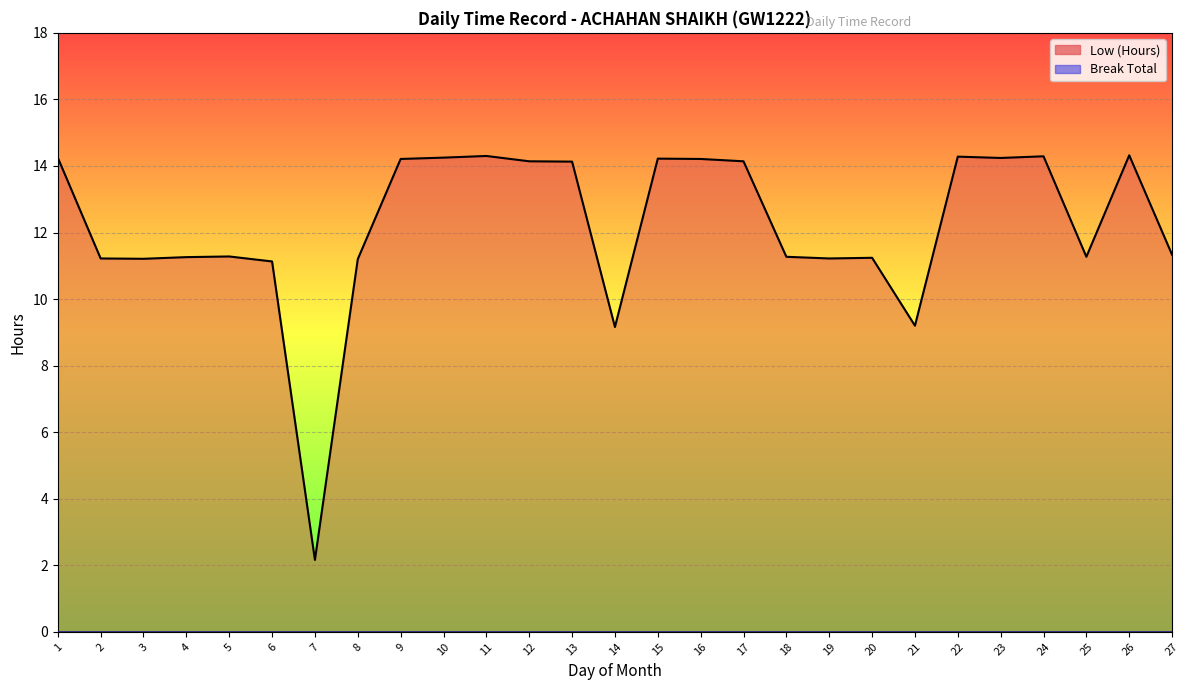

The chart shows a value of 5.2 at 26. True or false?

False